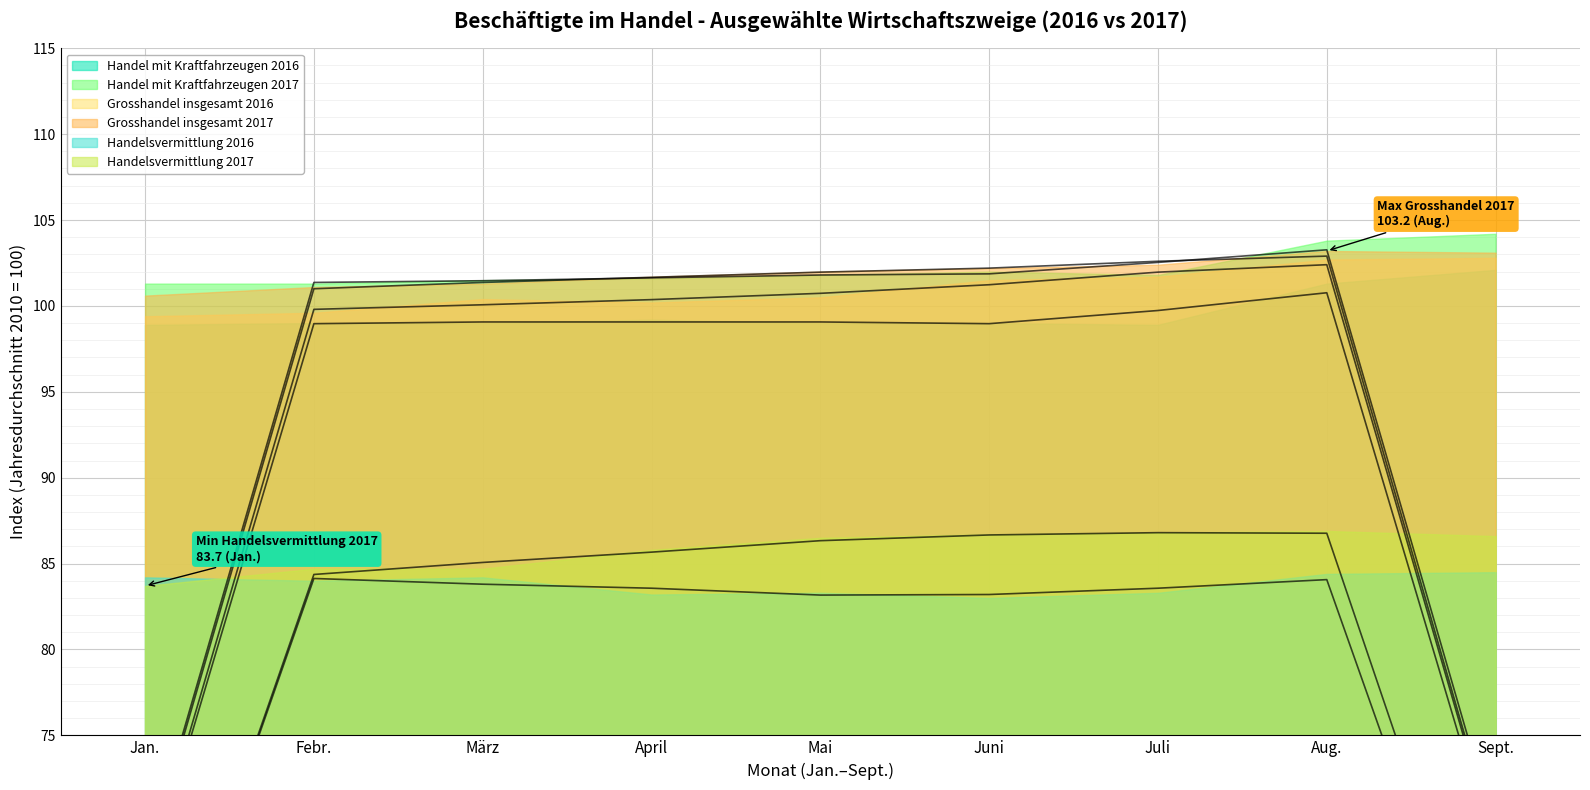

The value at Febr. is 99.0. True or false?

True